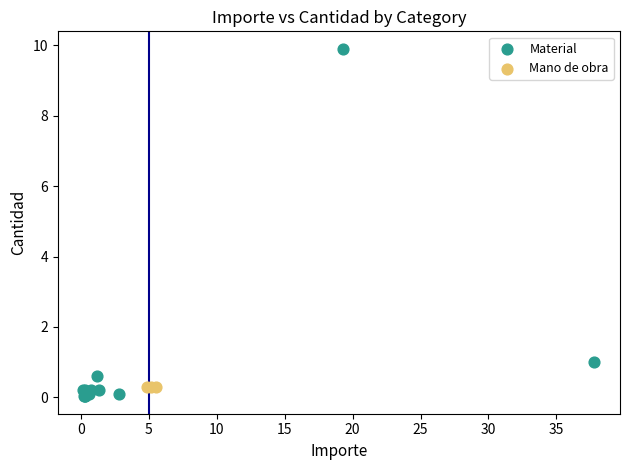

Which series reaches the maximum Y coordinate?

Material